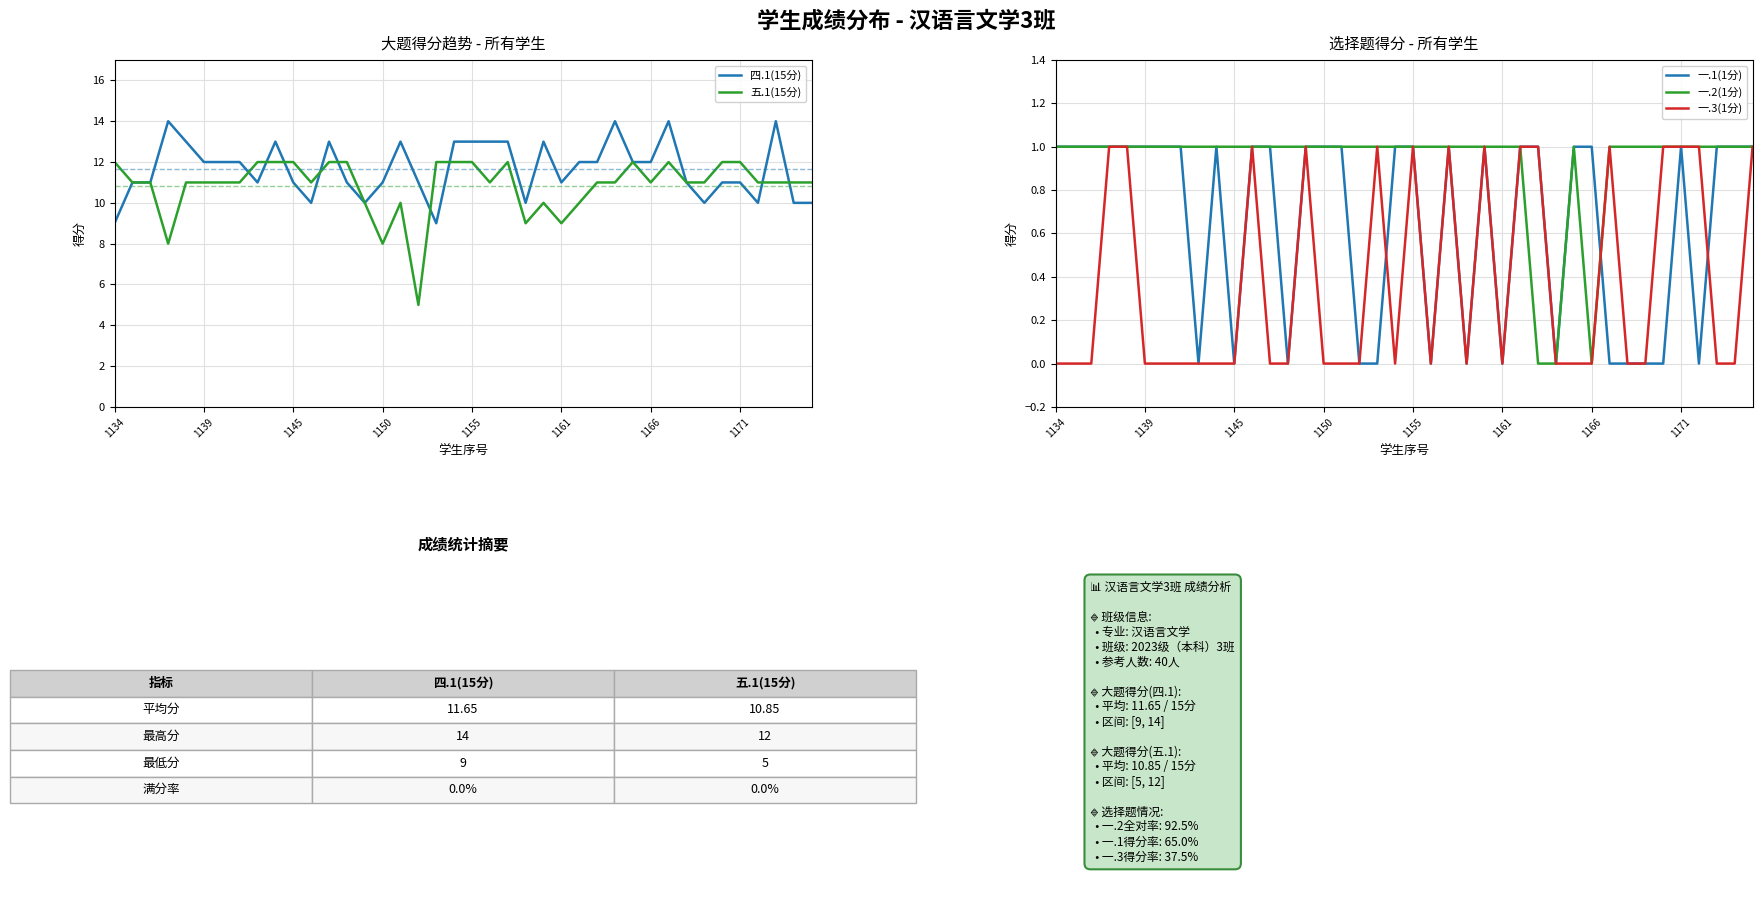

How many values in the 五.1(15分) series exceed 11?

14